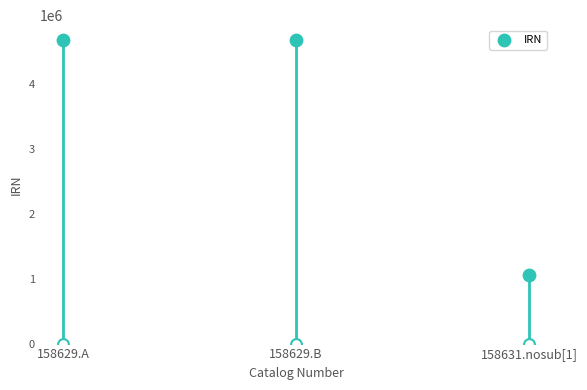

What is the change in value from 158629.A to 158631.nosub[1]?

-3609460